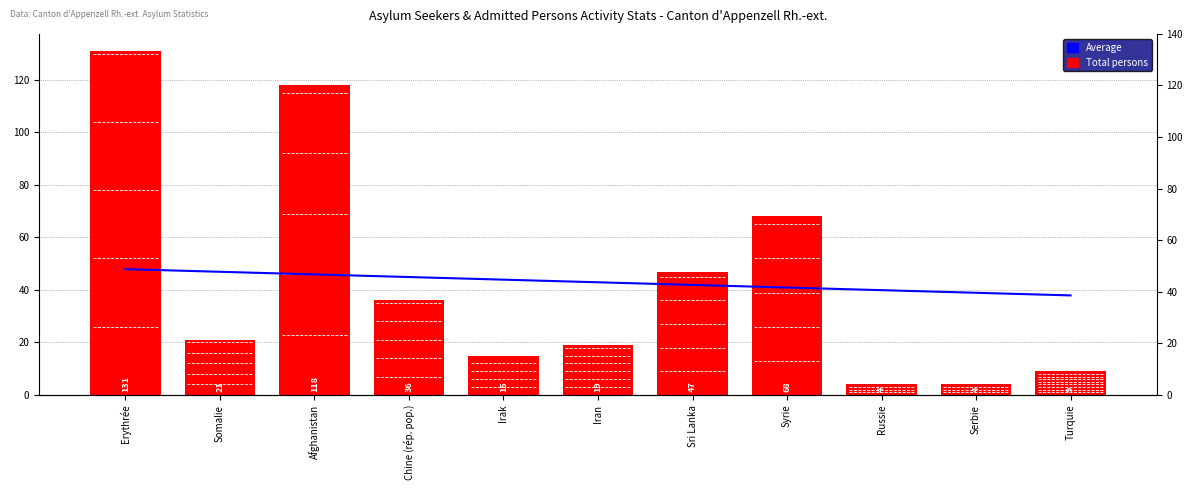

What is the difference between the highest and lowest values at Russie?

35.9